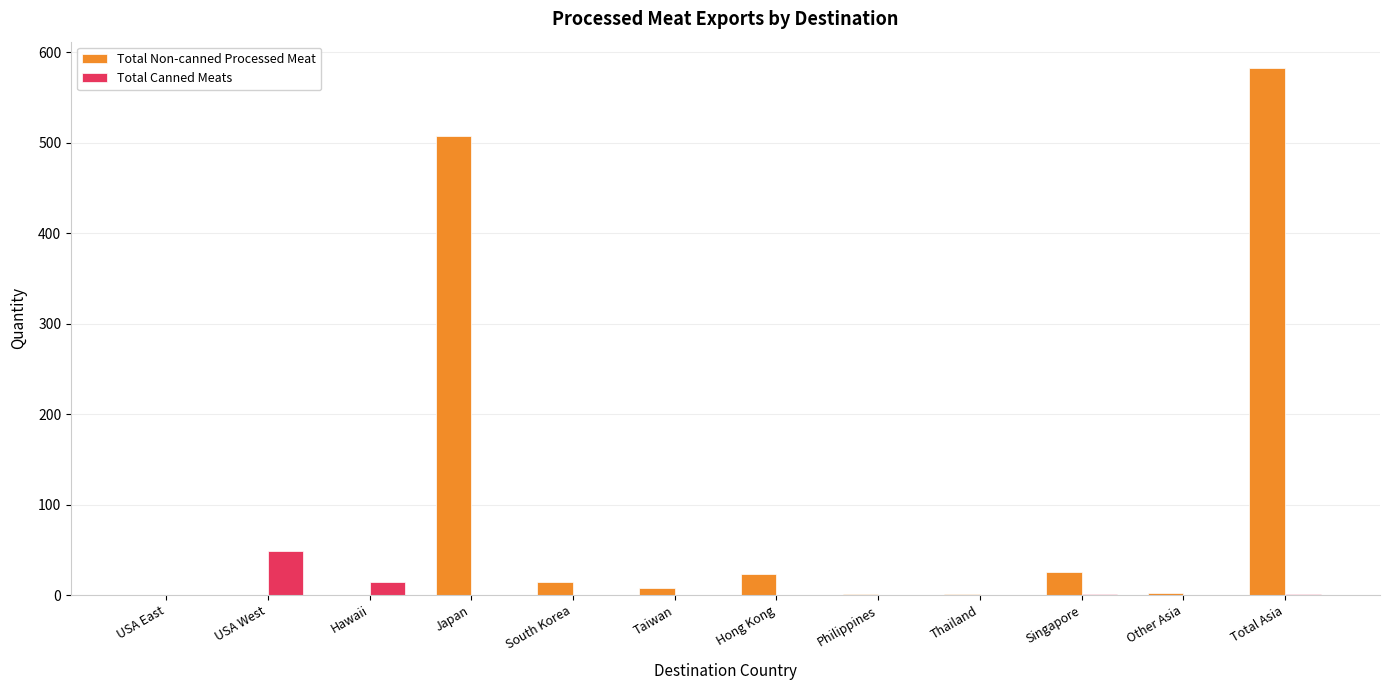

What is the sum of all Total Non-canned Processed Meat values?

1165.4